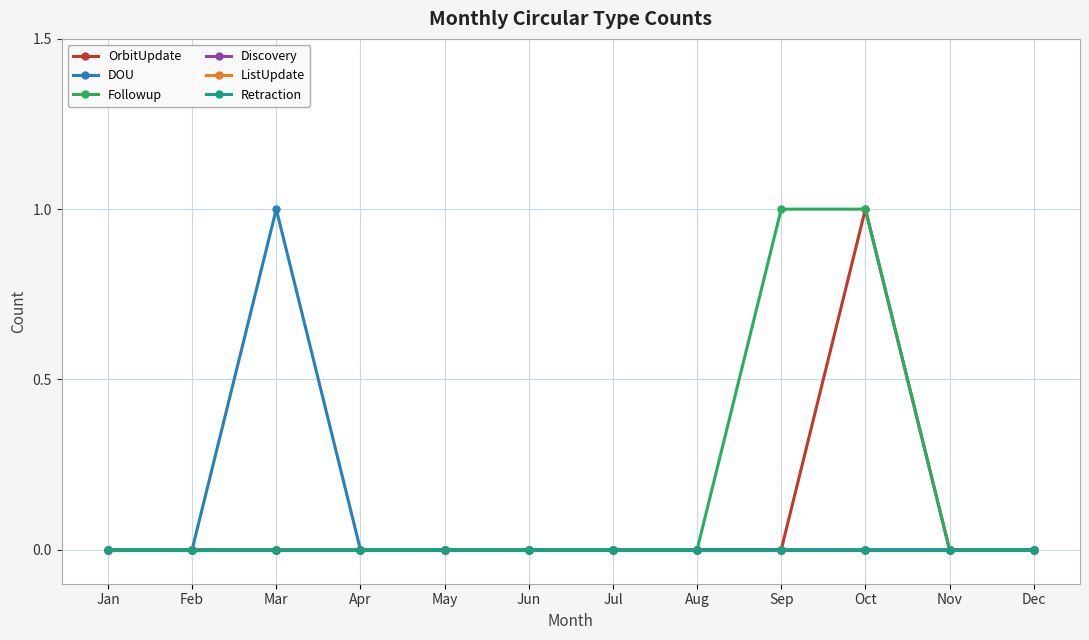

How many series are shown in this chart?

6